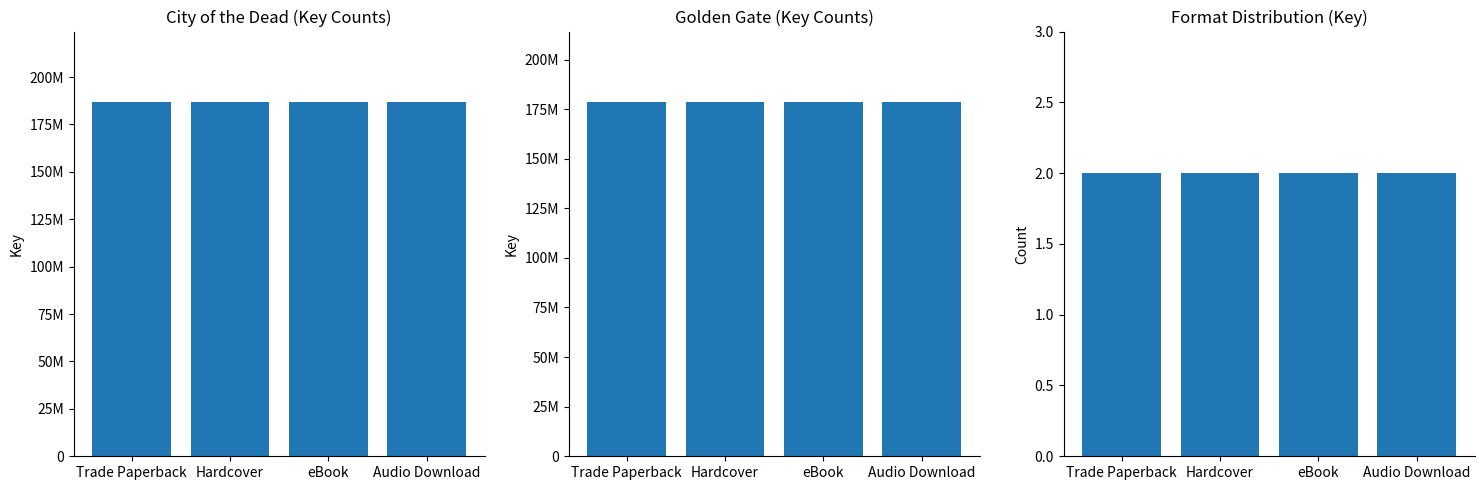

Does the chart contain any negative values?

No